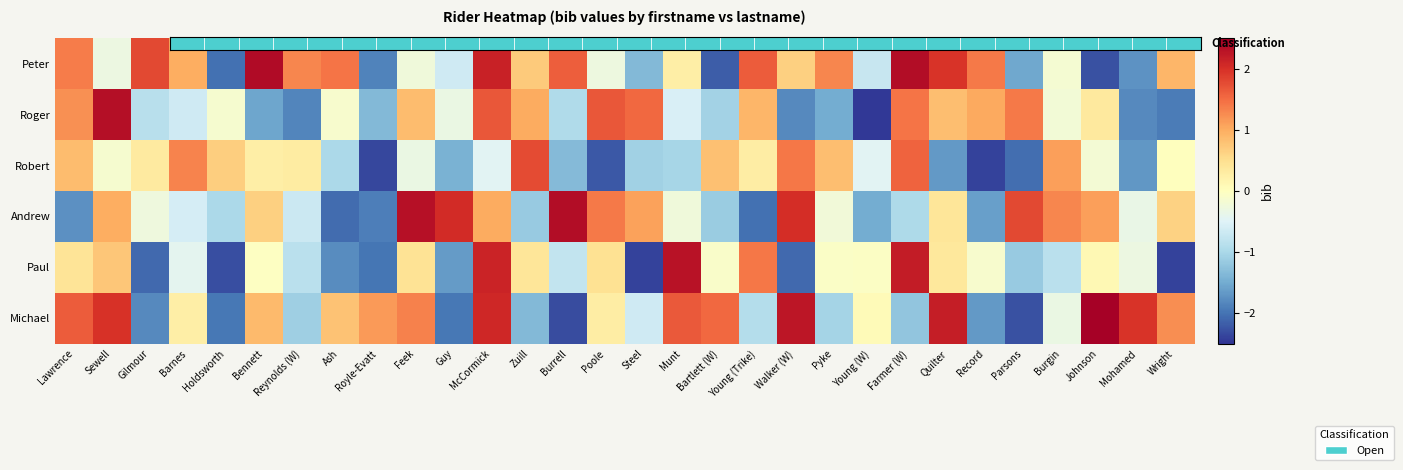

What is the smallest value displayed?

-2.5